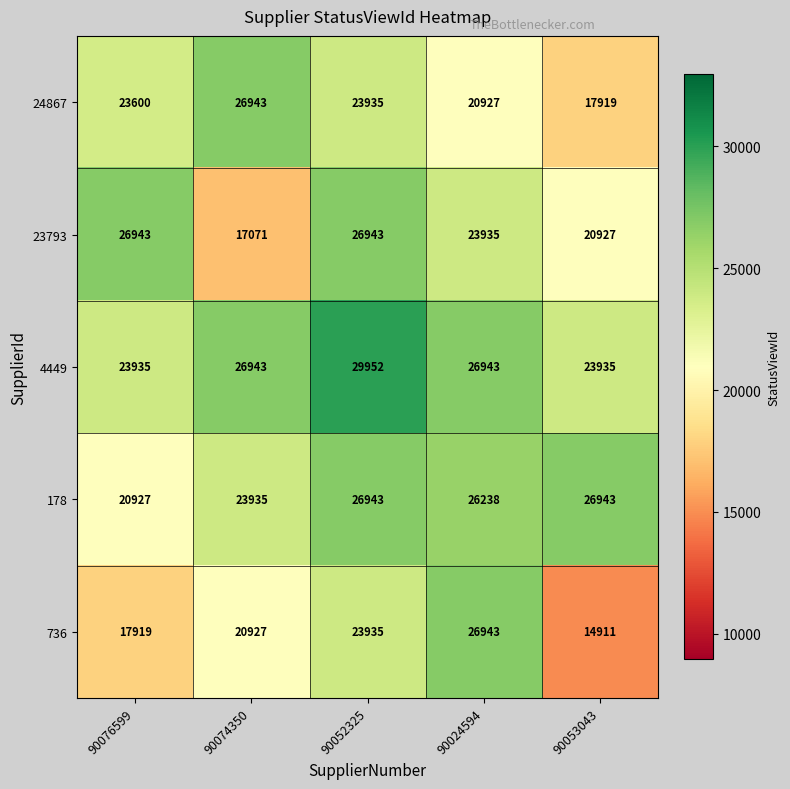

How many series are shown in this chart?

5